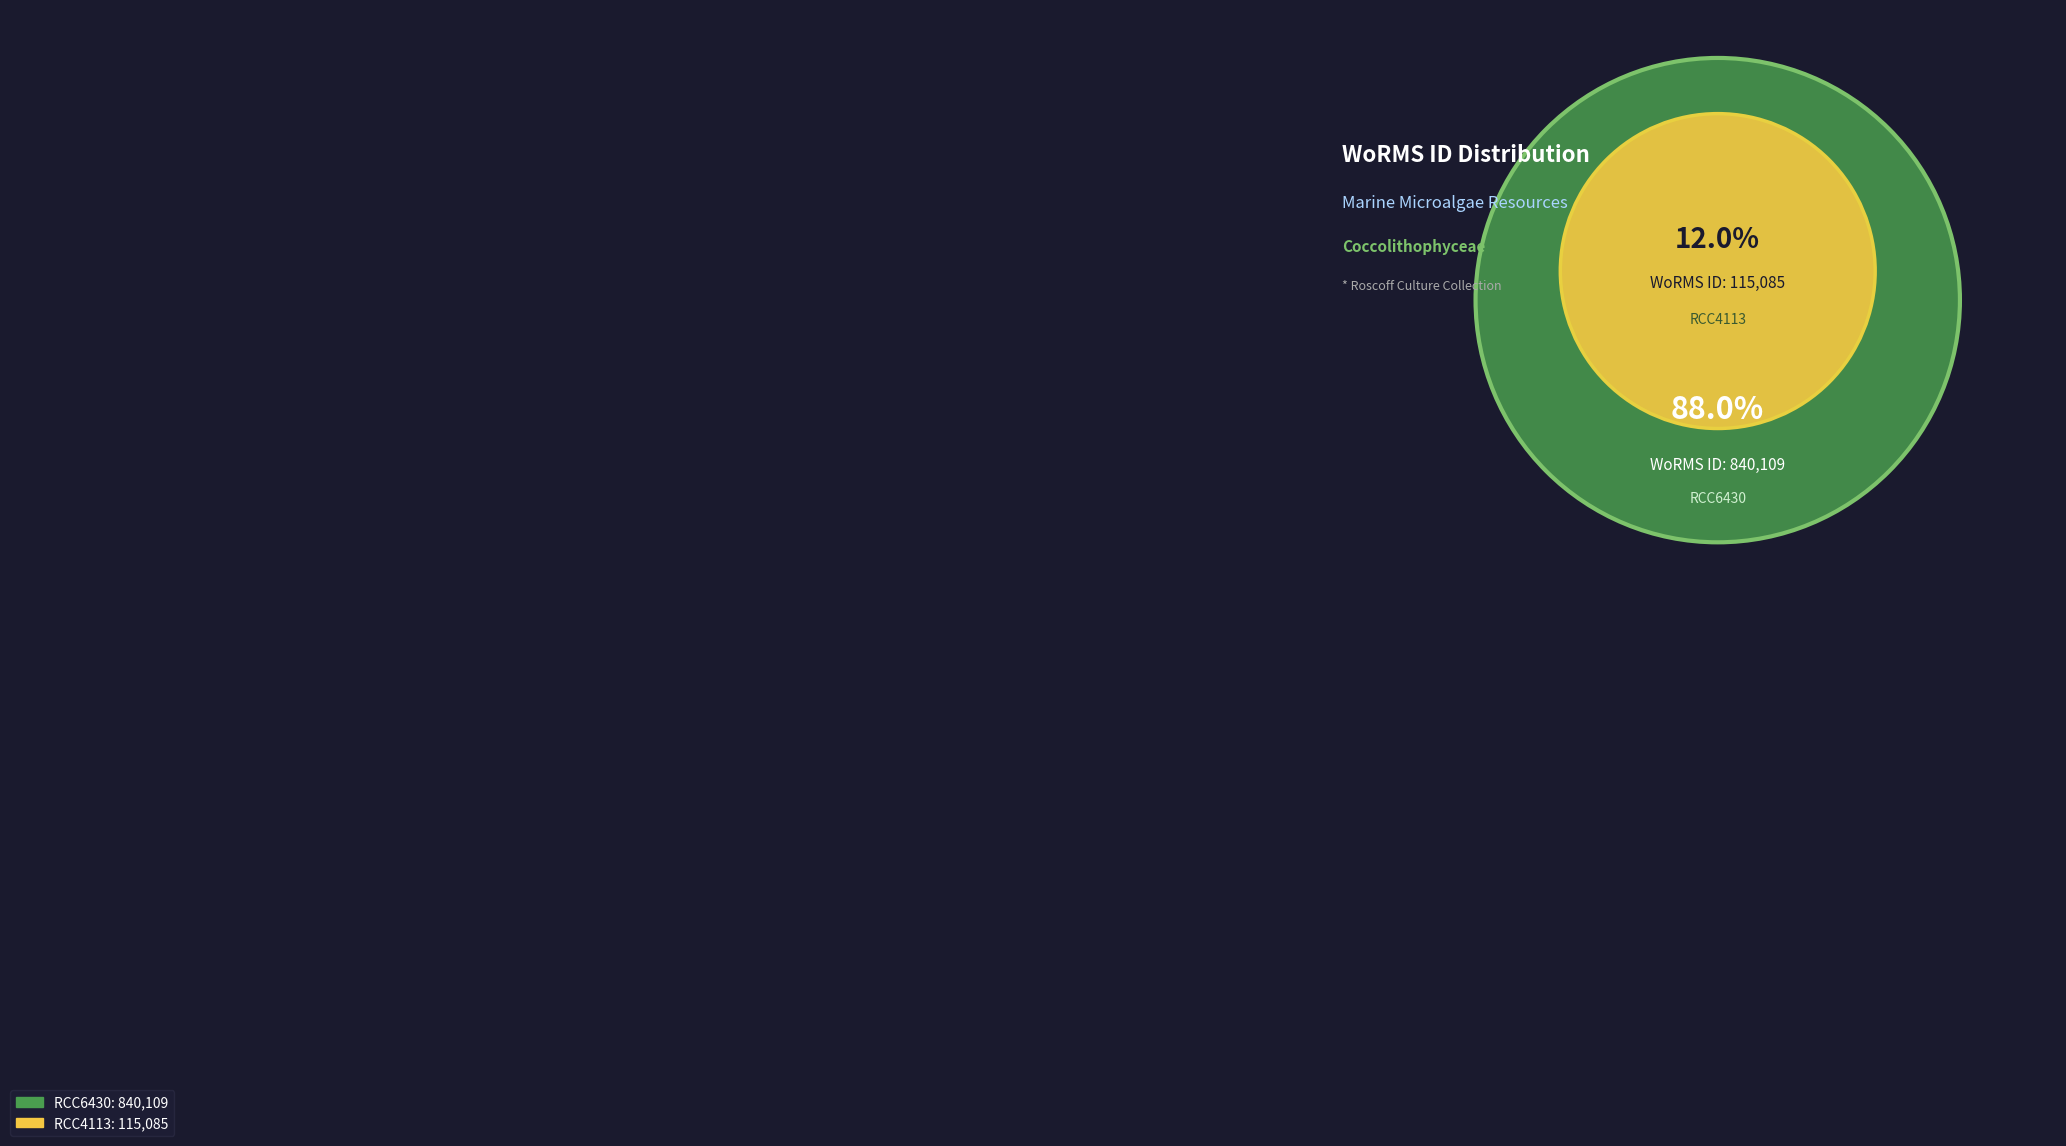

Which slice is the smallest?

RCC4113